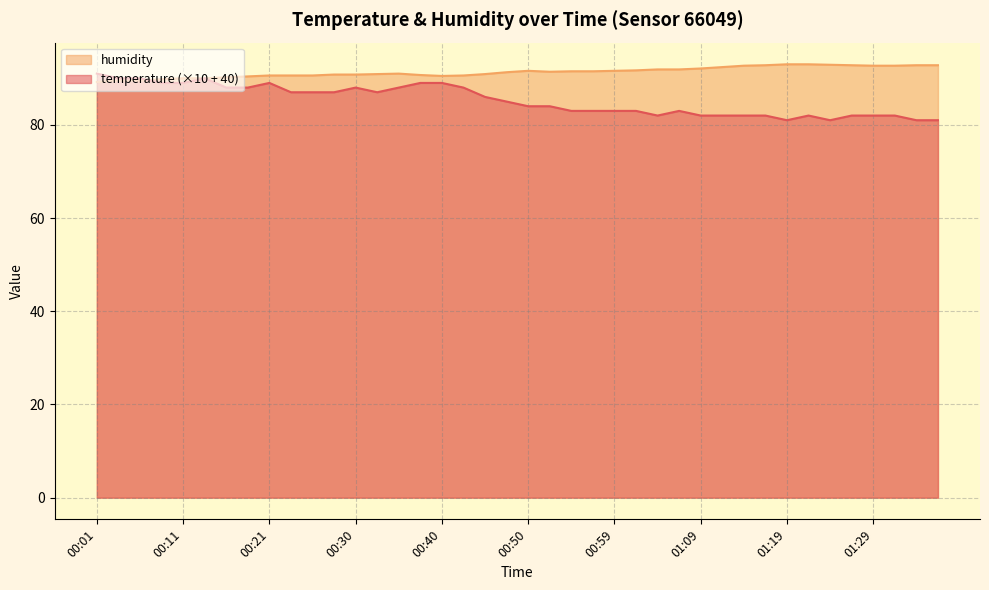

Rank the categories by humidity value from lowest to highest.

00:01, 00:03, 00:06, 00:08, 00:11, 00:13, 00:16, 00:18, 00:40, 00:21, 00:23, 00:25, 00:42, 00:38, 00:28, 00:30, 00:33, 00:45, 00:35, 00:47, 00:52, 00:55, 00:57, 00:50, 00:59, 01:02, 01:04, 01:07, 01:09, 01:12, 01:14, 01:29, 01:31, 01:16, 01:26, 01:33, 01:36, 01:24, 01:19, 01:21